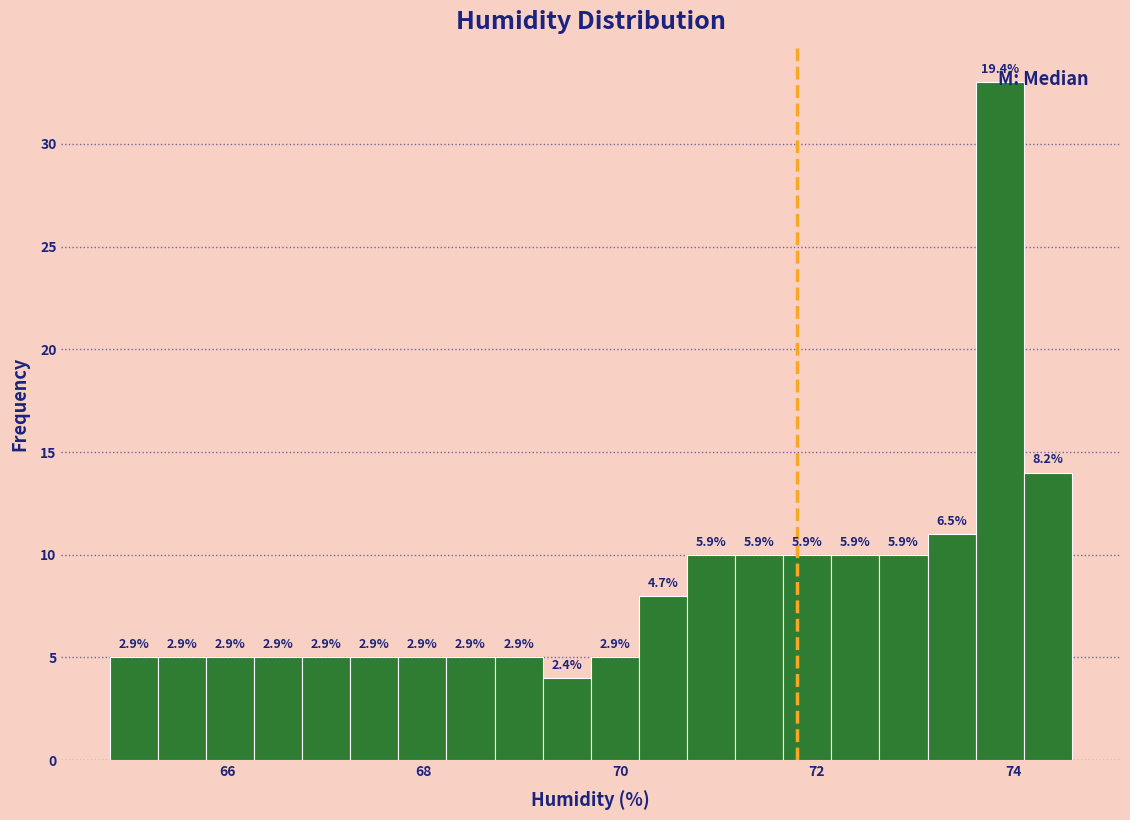

Around what value on the x-axis is the tallest bar? Give the approximate position of its centre, as read against the axis.

73.8